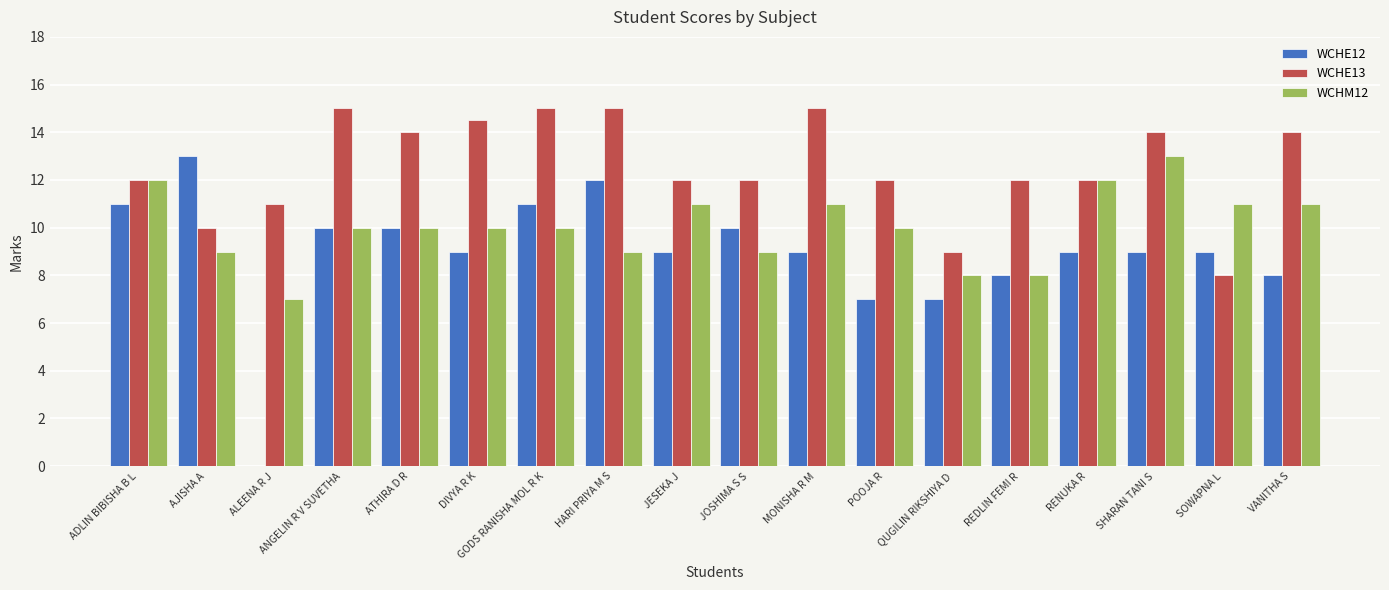

Is the value of WCHE13 at AJISHA A greater than the value of WCHE12 at MONISHA R M?

Yes